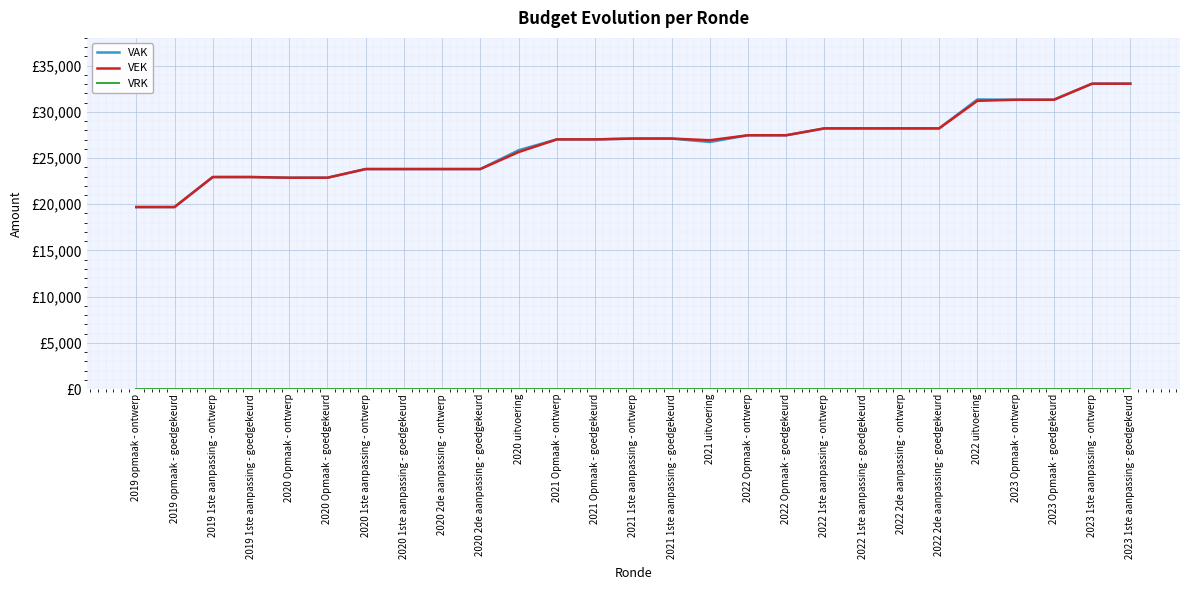

Does the chart display data point markers on the line(s)?

No